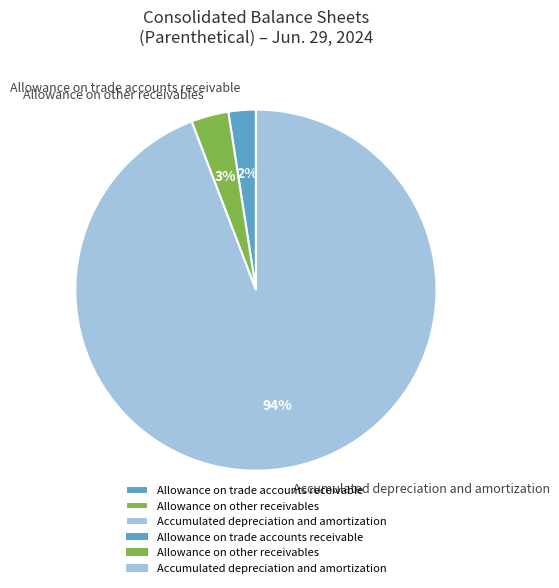

The Accumulated depreciation and amortization slice represents 94% of the pie. True or false?

True